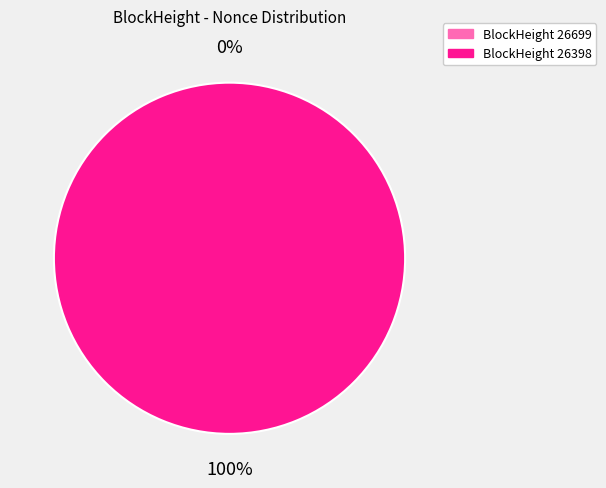

Is there any slice that represents more than half of the pie?

Yes